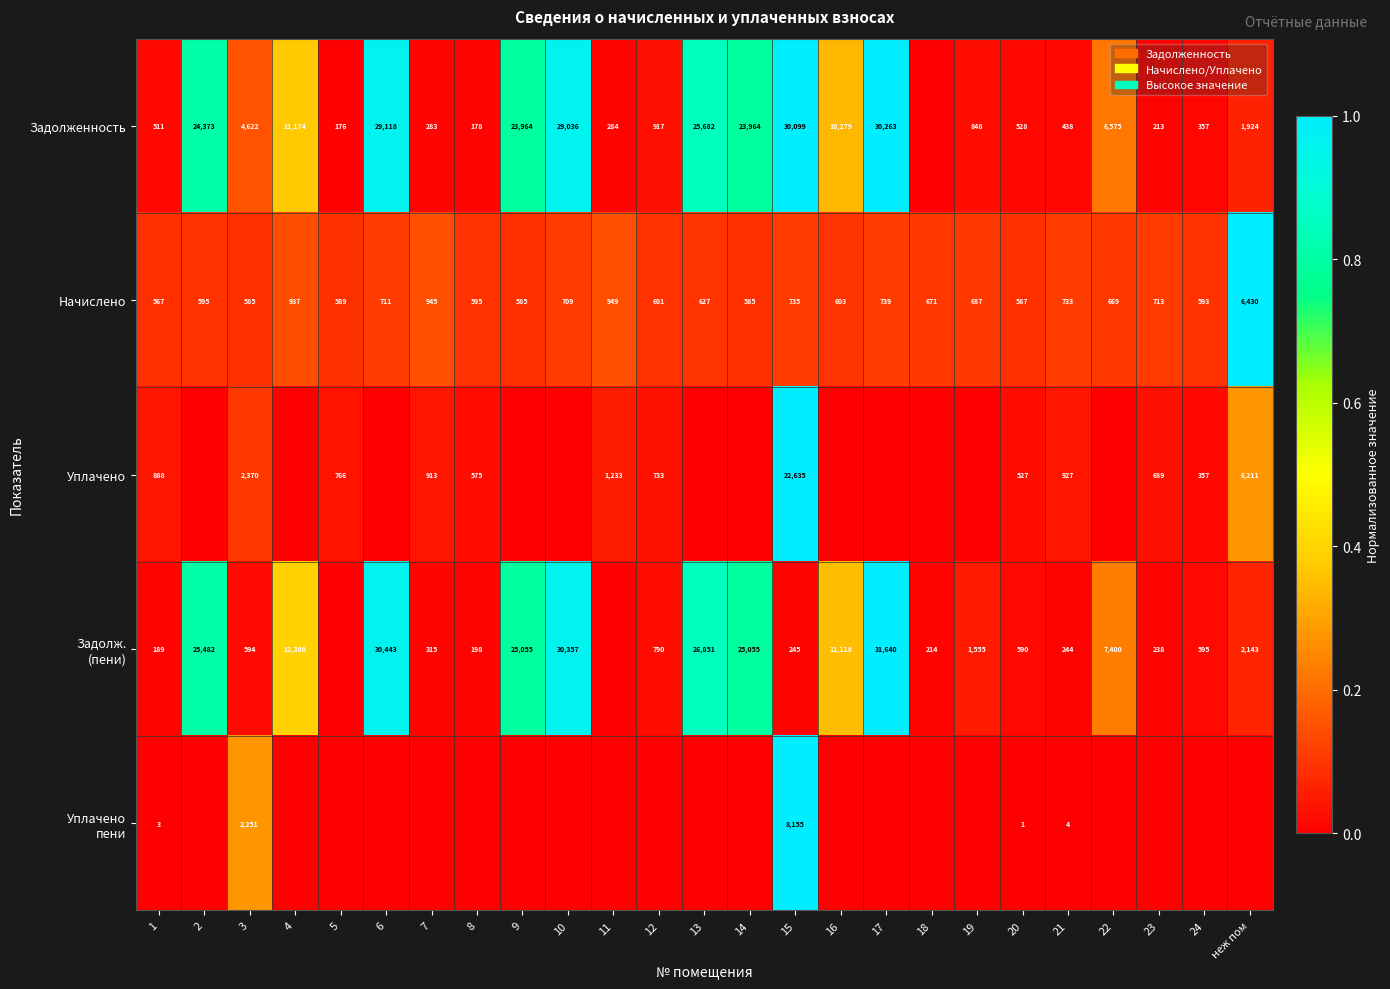

Is it true that Задолженность equals 8686 at 22?

False